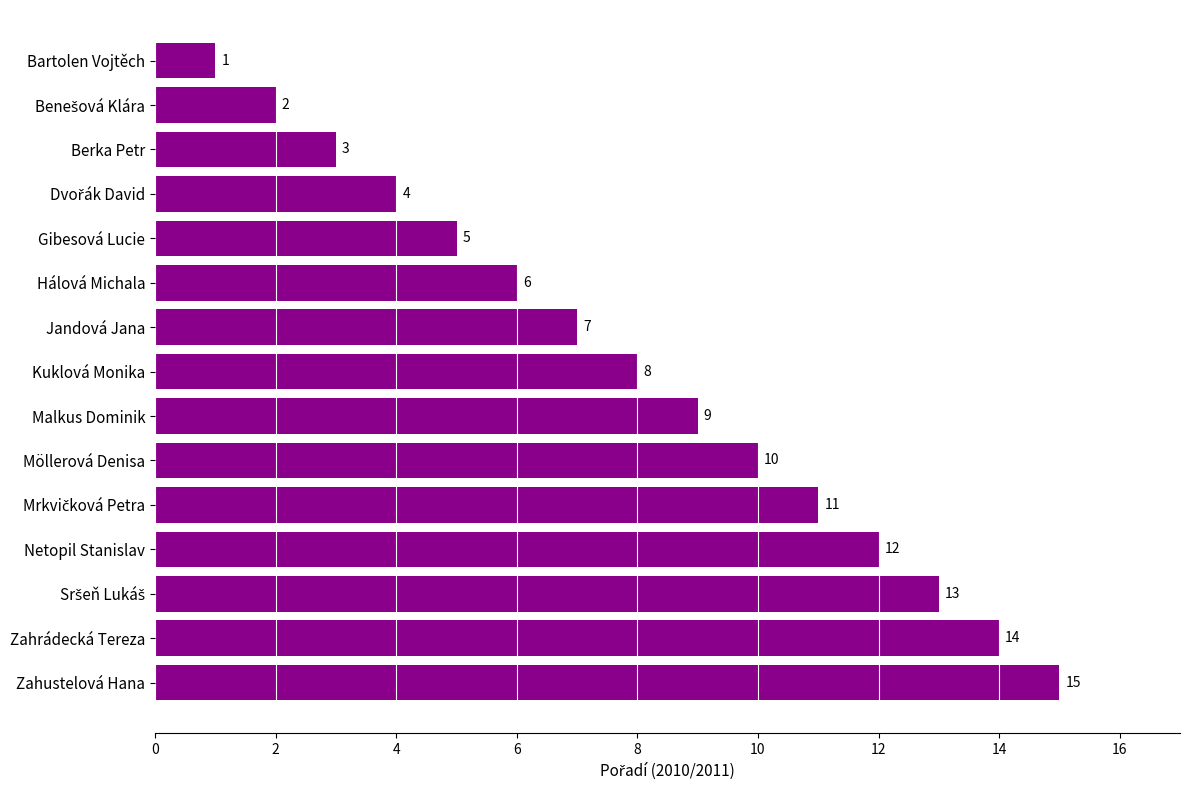

What is the greatest value displayed?

15